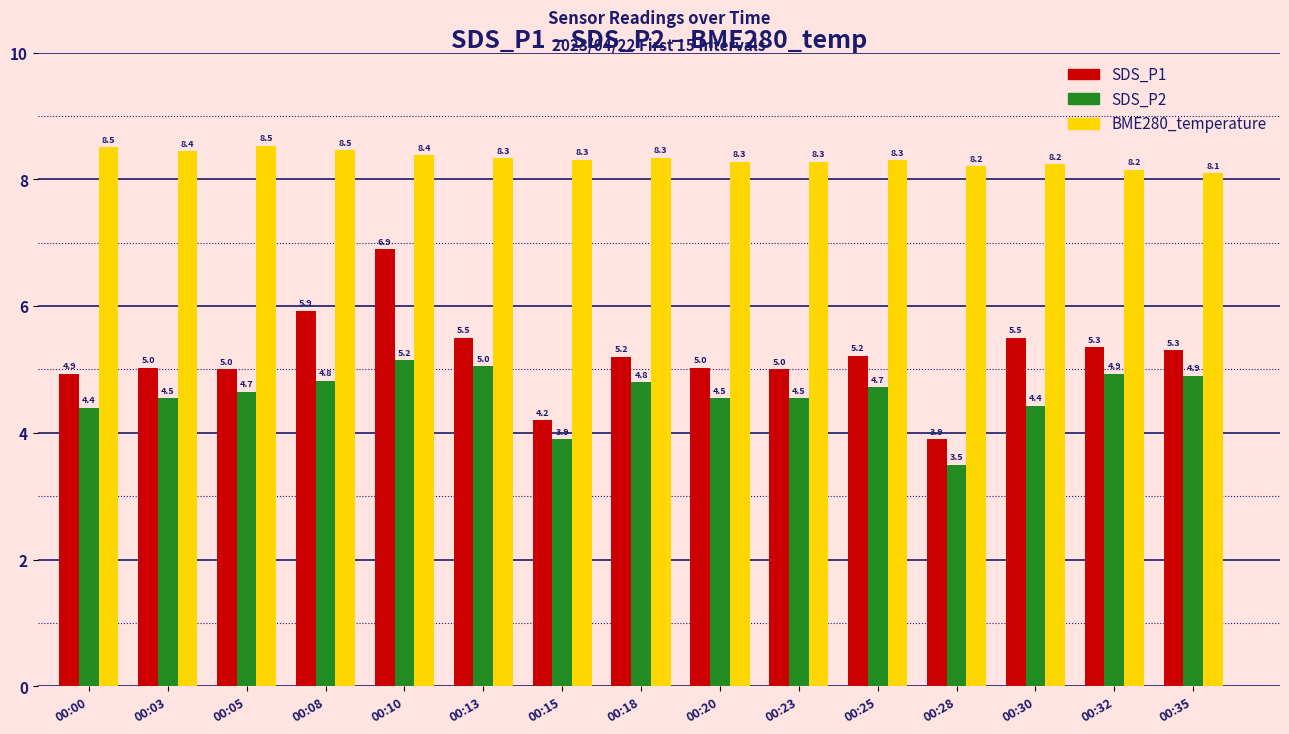

At how many categories does at least one series exceed 7?

15